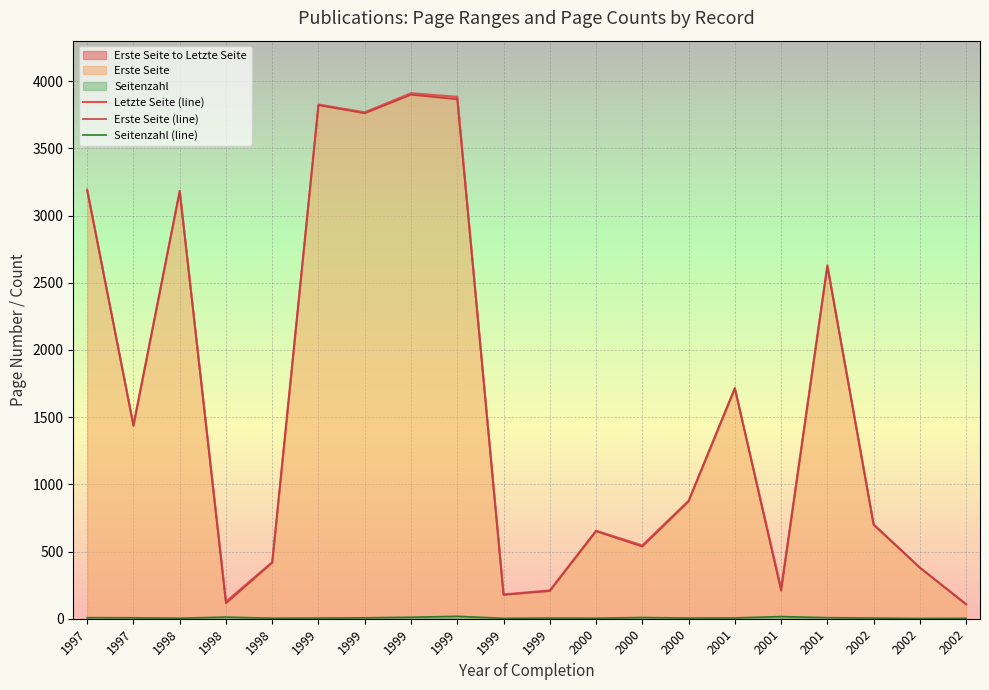

Which series has the largest total across all categories?

Letzte Seite (line)